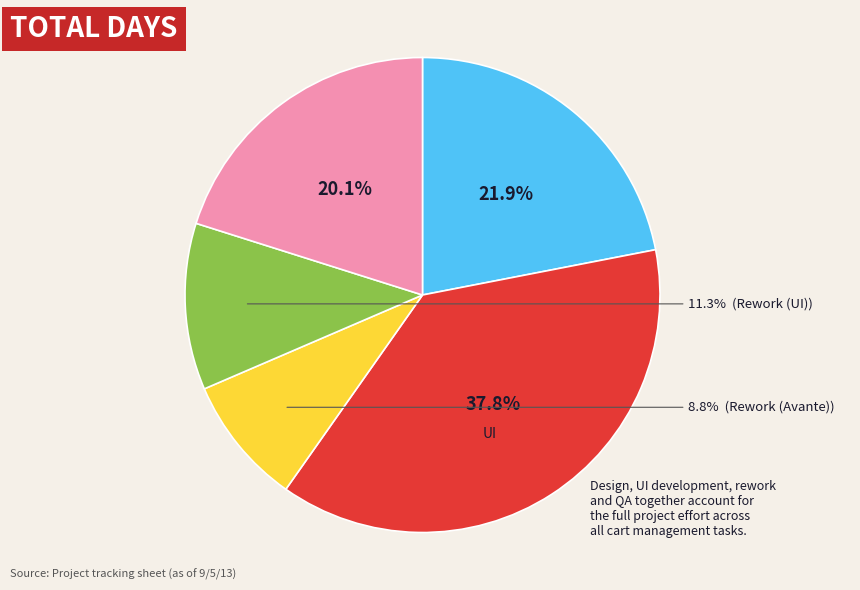

Is there a majority slice in this chart?

No